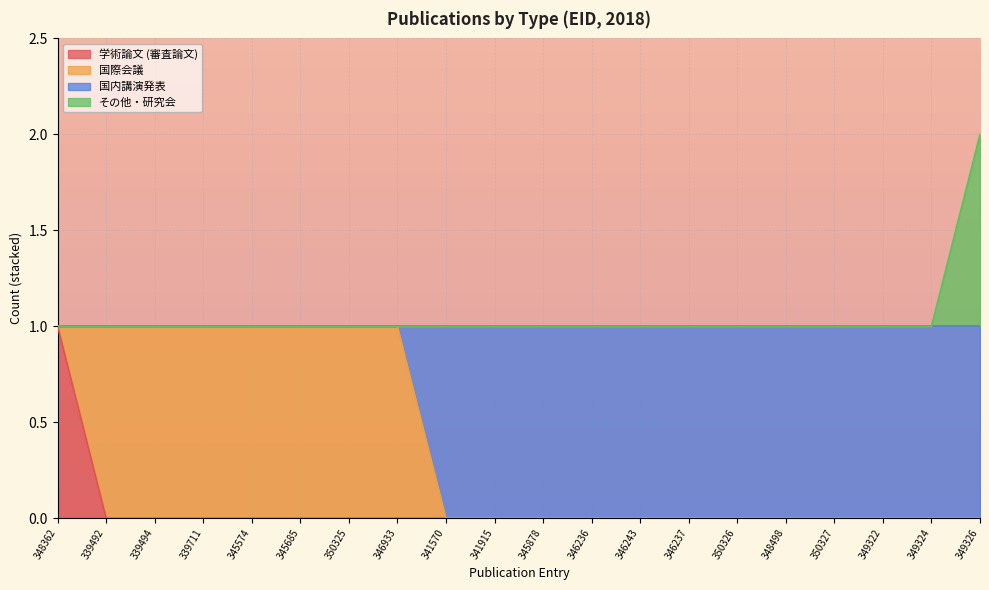

At which category is the sum across all series the highest?

349326